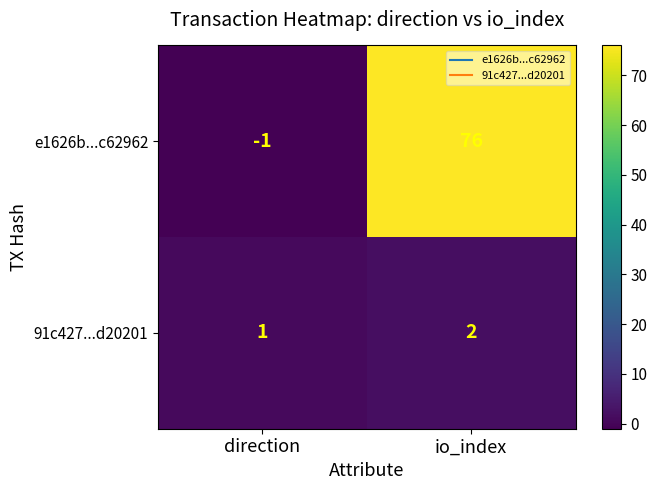

Reading right to left, extract all data points from this chart.

e1626b...c62962: io_index=76	direction=-1
91c427...d20201: io_index=2	direction=1